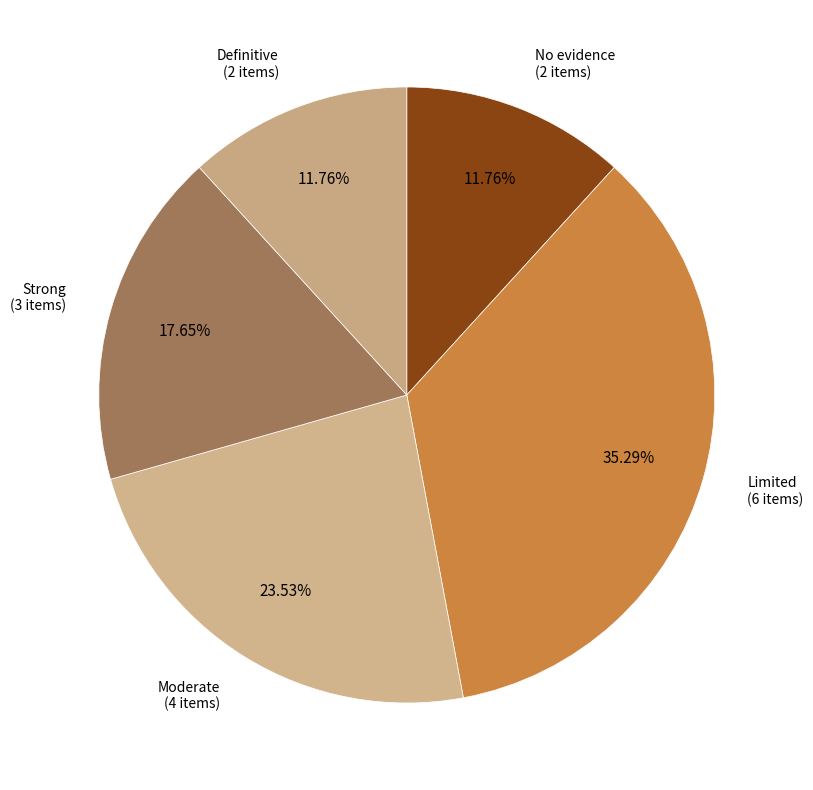

What is the smallest slice in the pie chart?

No evidence